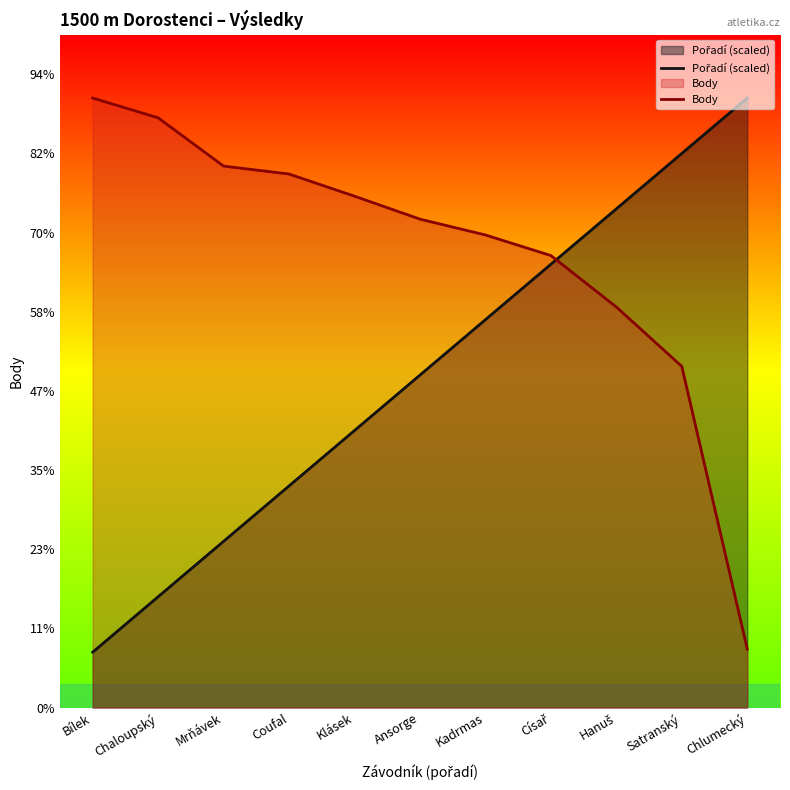

What is the difference between the maximum and minimum values in the Body series?

696